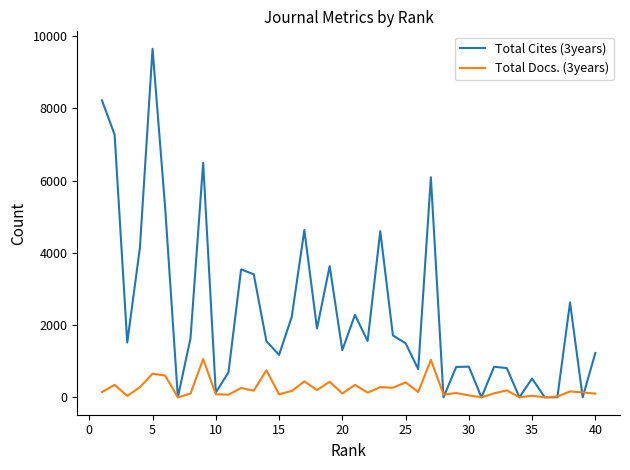

After their last crossing, which series has the higher values: Total Cites (3years) or Total Docs. (3years)?

Total Cites (3years)